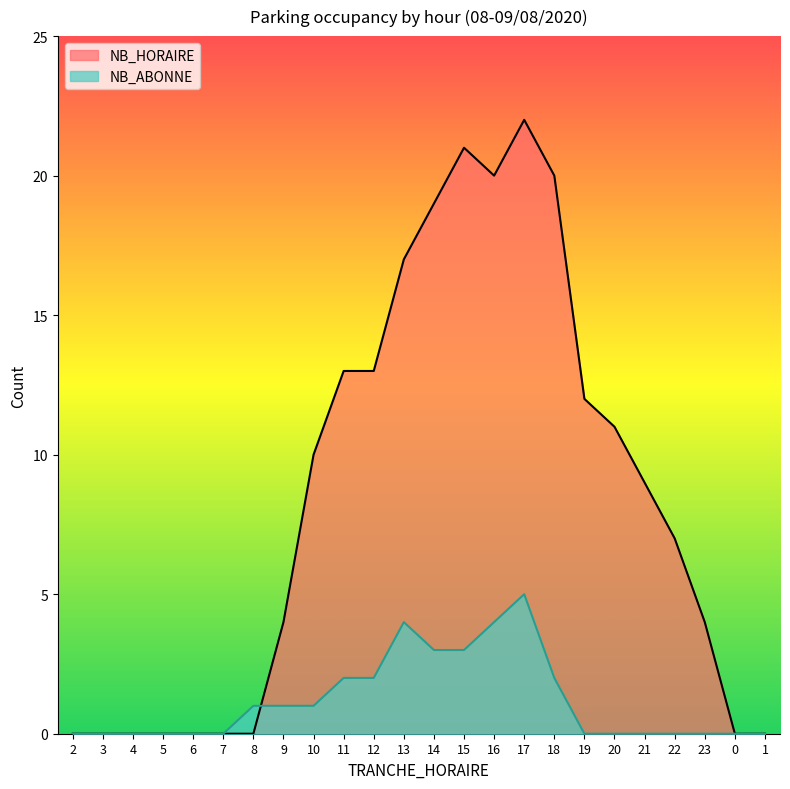

The NB_ABONNE series shows 3 at 5. True or false?

False